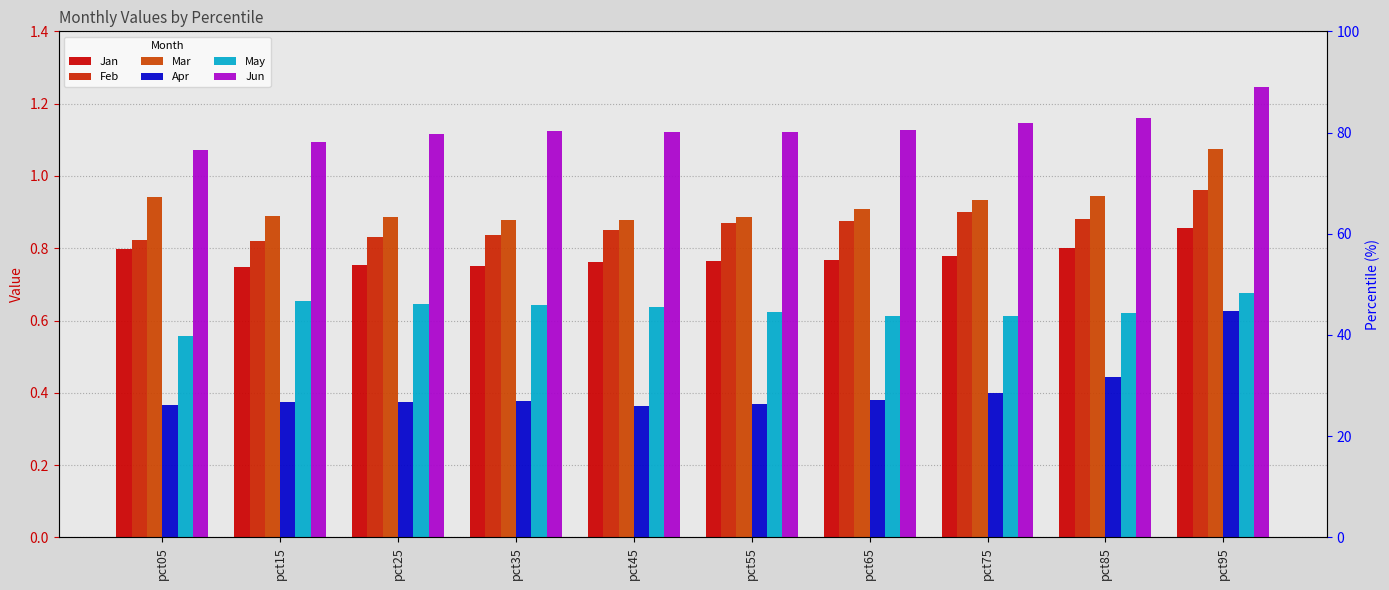

Where is Jan nearest to the value 0?

pct15